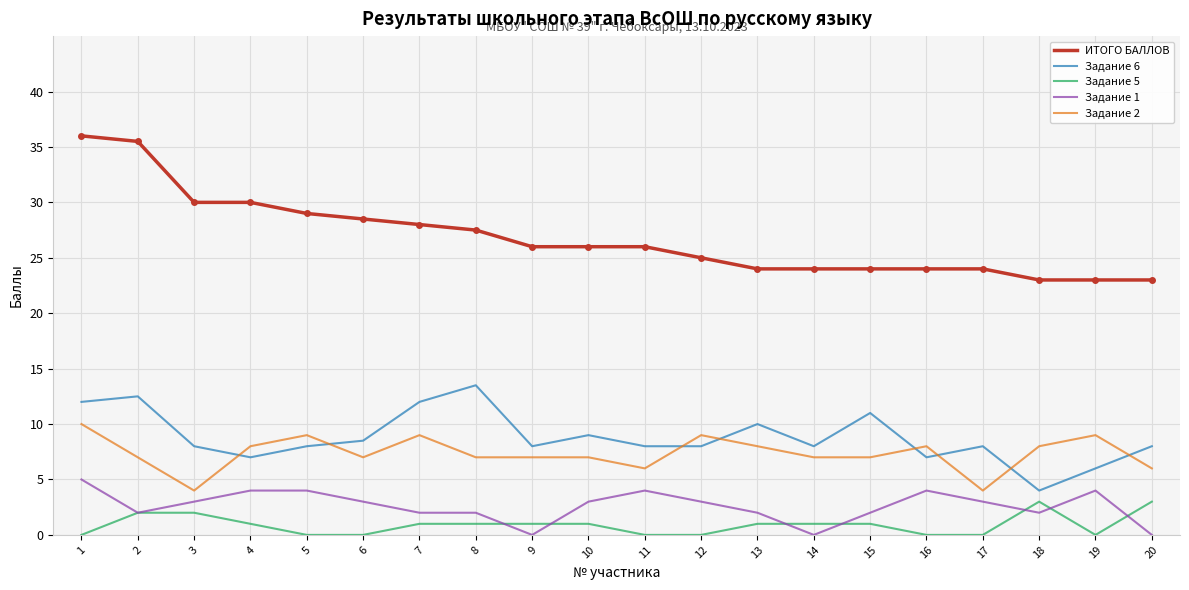

Reading right to left, what are all the values shown in this chart?

ИТОГО БАЛЛОВ: 20=23.0	19=23.0	18=23.0	17=24.0	16=24.0	15=24.0	14=24.0	13=24.0	12=25.0	11=26.0	10=26.0	9=26.0	8=27.5	7=28.0	6=28.5	5=29.0	4=30.0	3=30.0	2=35.5	1=36.0
Задание 6: 20=8.0	19=6.0	18=4.0	17=8.0	16=7.0	15=11.0	14=8.0	13=10.0	12=8.0	11=8.0	10=9.0	9=8.0	8=13.5	7=12.0	6=8.5	5=8.0	4=7.0	3=8.0	2=12.5	1=12.0
Задание 5: 20=3.0	19=0.0	18=3.0	17=0.0	16=0.0	15=1.0	14=1.0	13=1.0	12=0.0	11=0.0	10=1.0	9=1.0	8=1.0	7=1.0	6=0.0	5=0.0	4=1.0	3=2.0	2=2.0	1=0.0
Задание 1: 20=0.0	19=4.0	18=2.0	17=3.0	16=4.0	15=2.0	14=0.0	13=2.0	12=3.0	11=4.0	10=3.0	9=0.0	8=2.0	7=2.0	6=3.0	5=4.0	4=4.0	3=3.0	2=2.0	1=5.0
Задание 2: 20=6.0	19=9.0	18=8.0	17=4.0	16=8.0	15=7.0	14=7.0	13=8.0	12=9.0	11=6.0	10=7.0	9=7.0	8=7.0	7=9.0	6=7.0	5=9.0	4=8.0	3=4.0	2=7.0	1=10.0